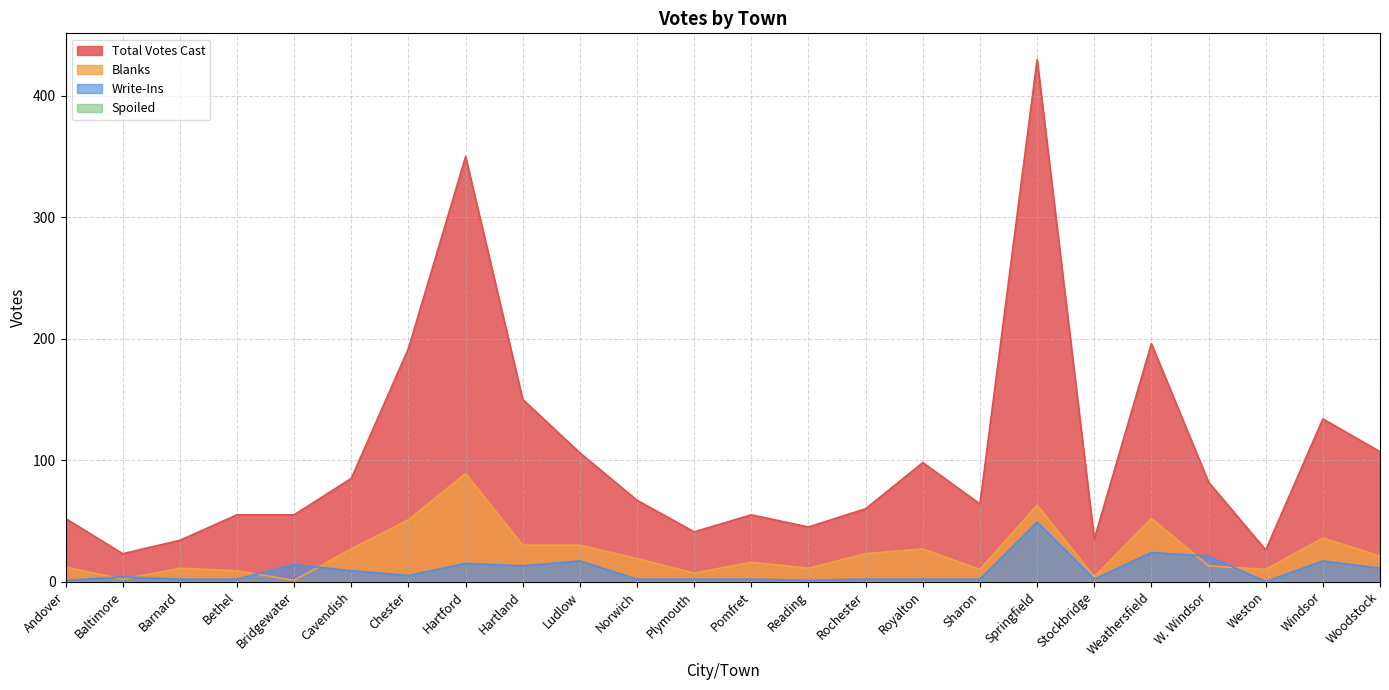

How many lines are shown in the chart?

4